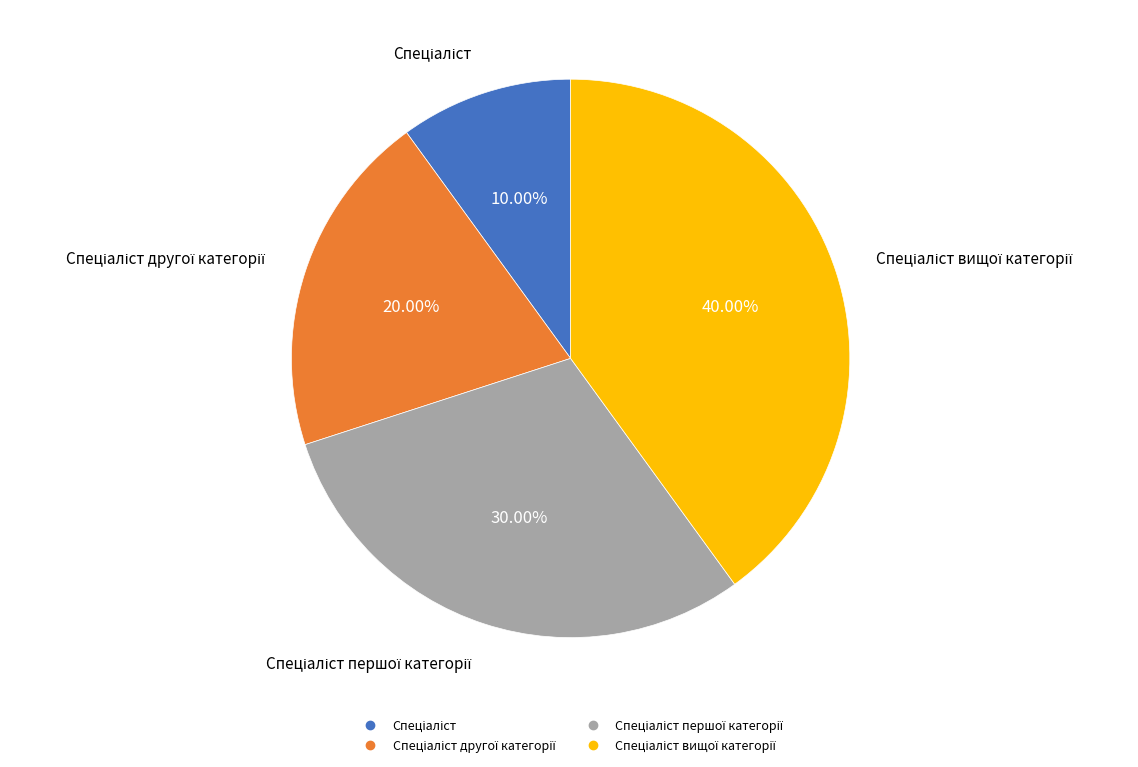

Does any single category account for the majority?

No